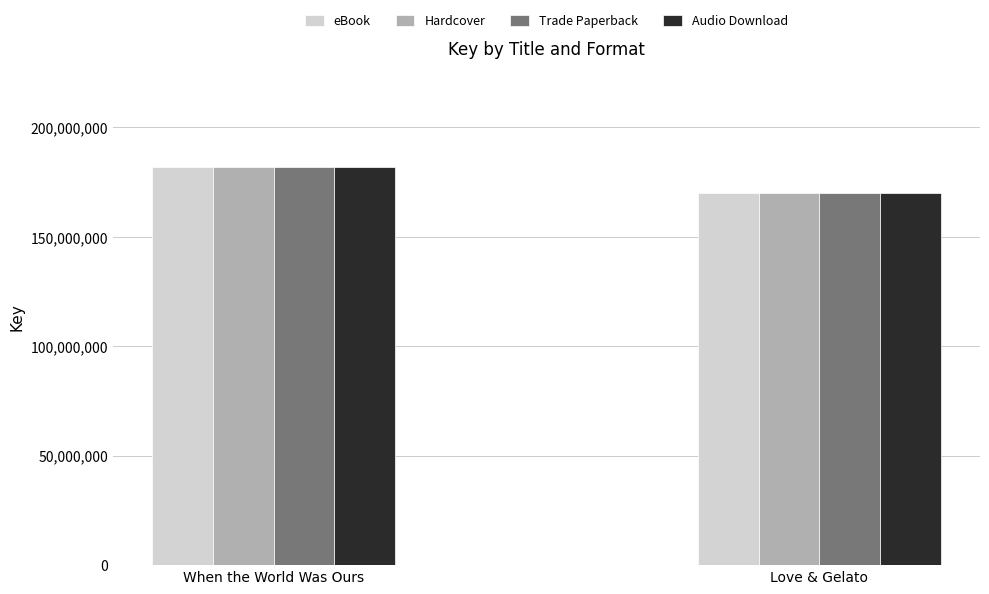

Rank the categories by eBook value from lowest to highest.

Love & Gelato, When the World Was Ours